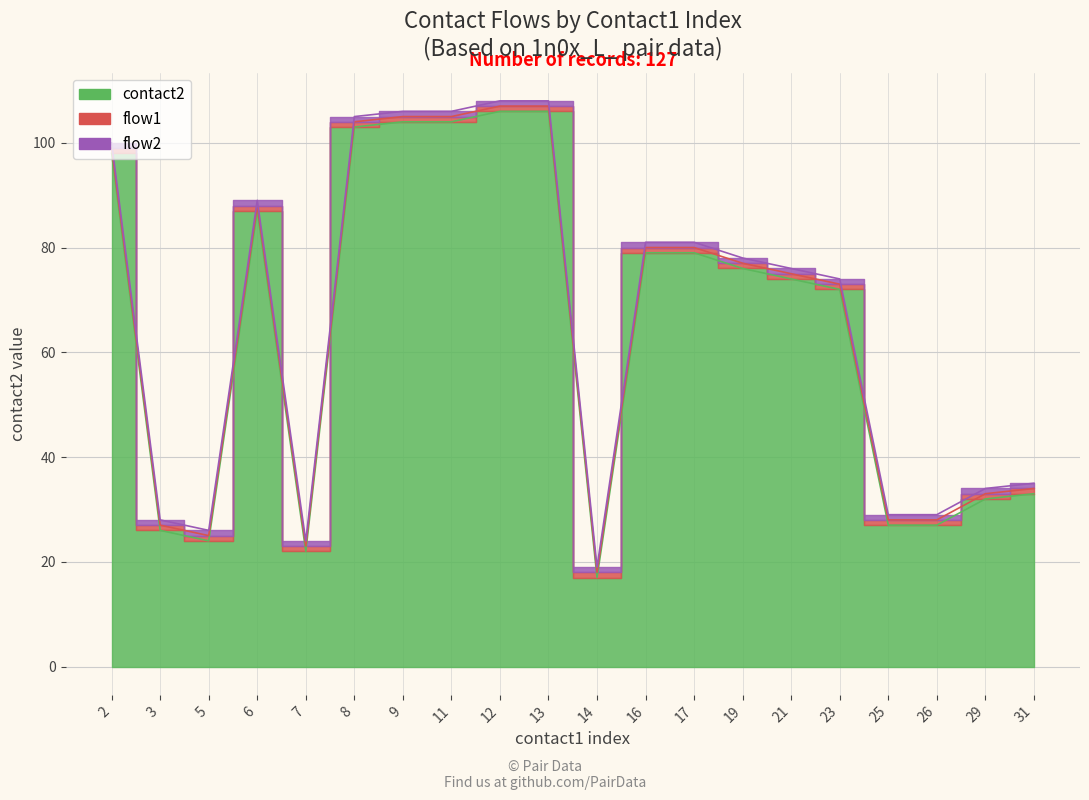

What are all the series names shown in the legend?

contact2, flow1, flow2